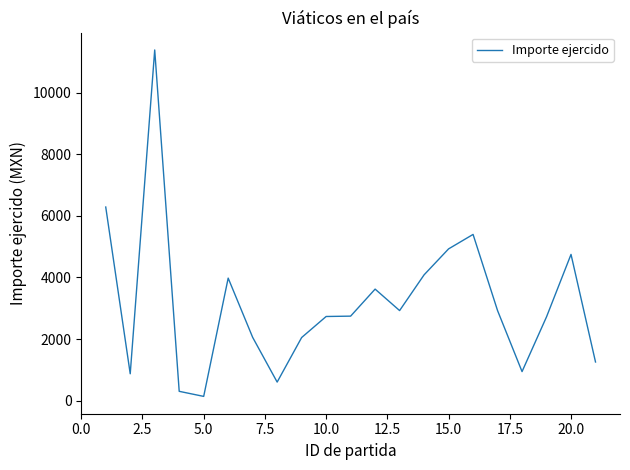

What is the difference between the maximum and minimum values?

11260.4